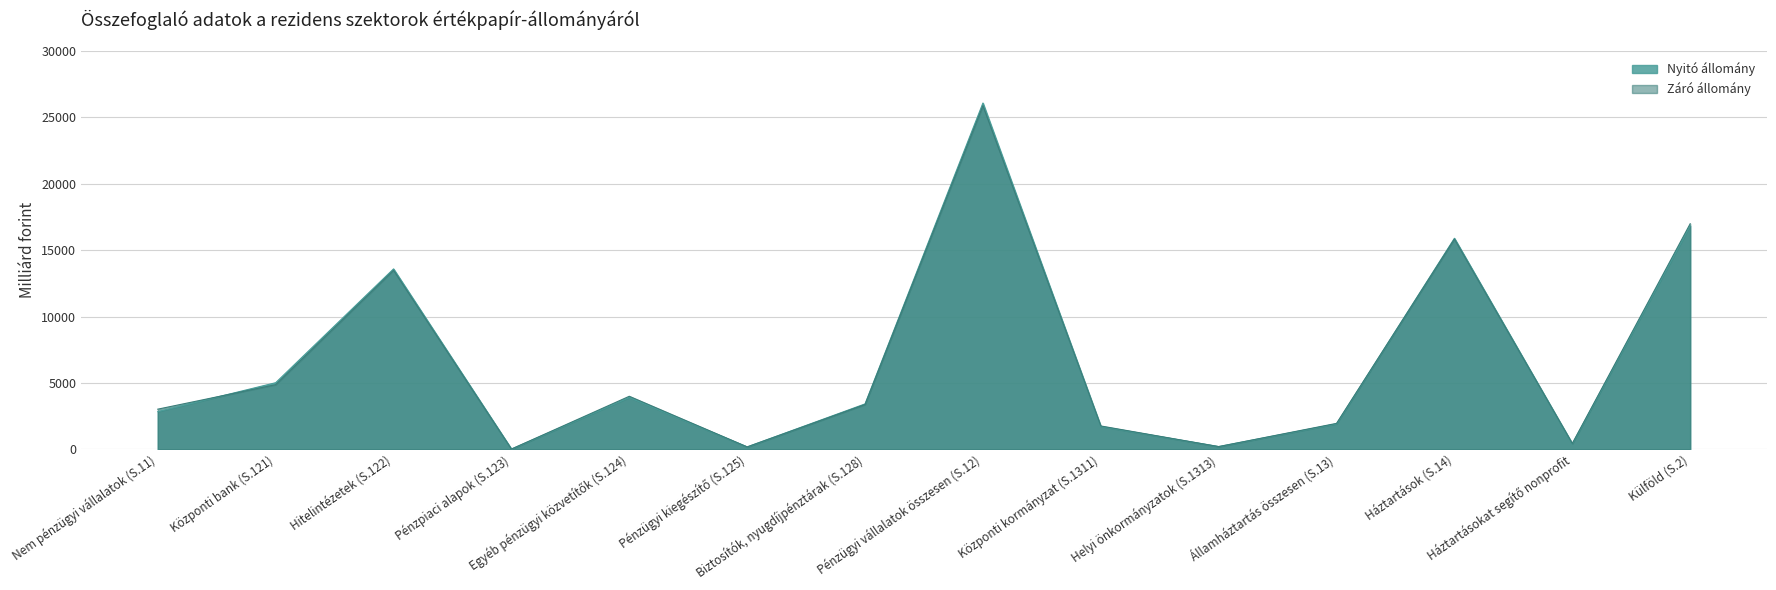

The Nyitó állomány series shows 170.6 at Pénzügyi kiegészítő (S.125). True or false?

True